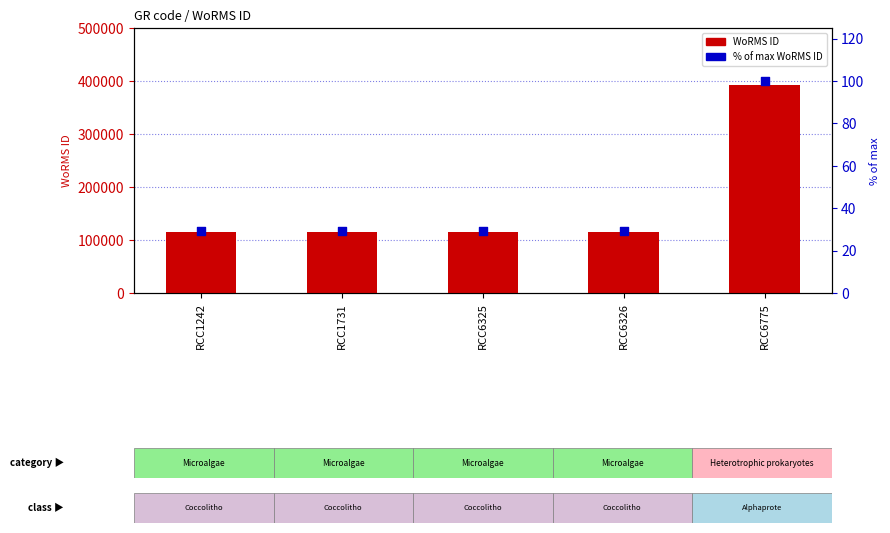

Which series contains the highest Y value?

WoRMS ID